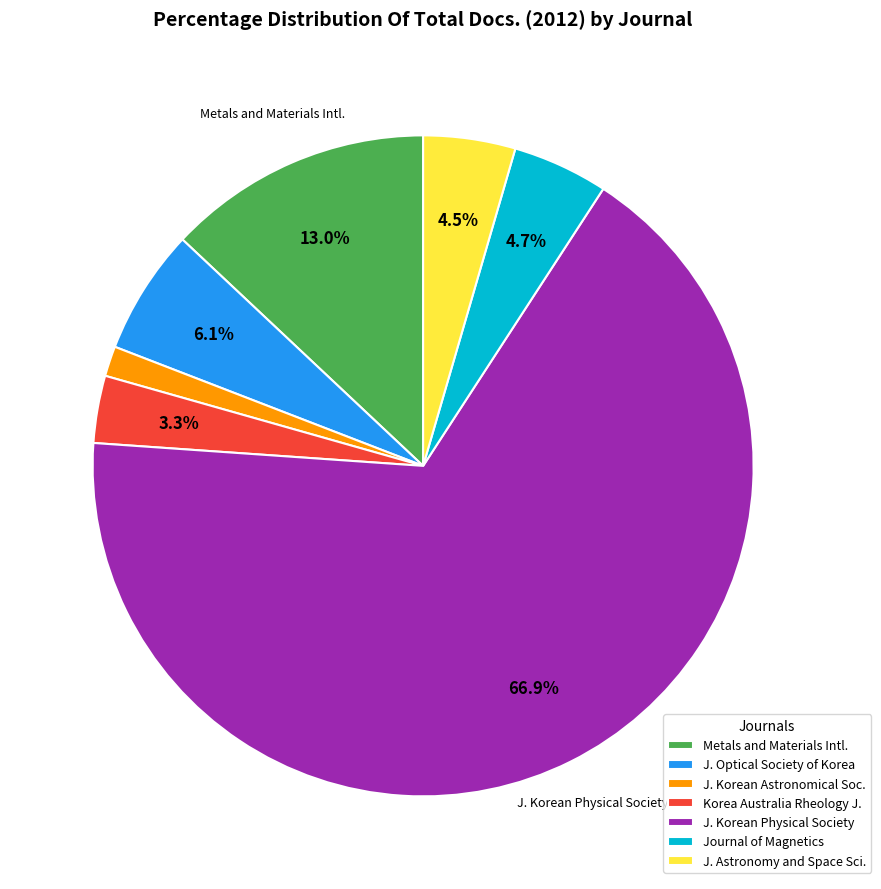

Is there a majority slice in this chart?

Yes